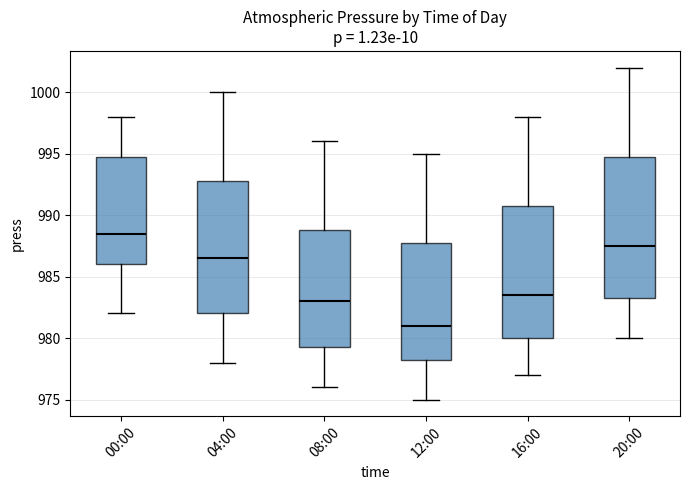

Where does the lower whisker of the box for 16:00 end on the y-axis? The values are not printed on the chart, so give them approximately, as read against the axis.

977.0